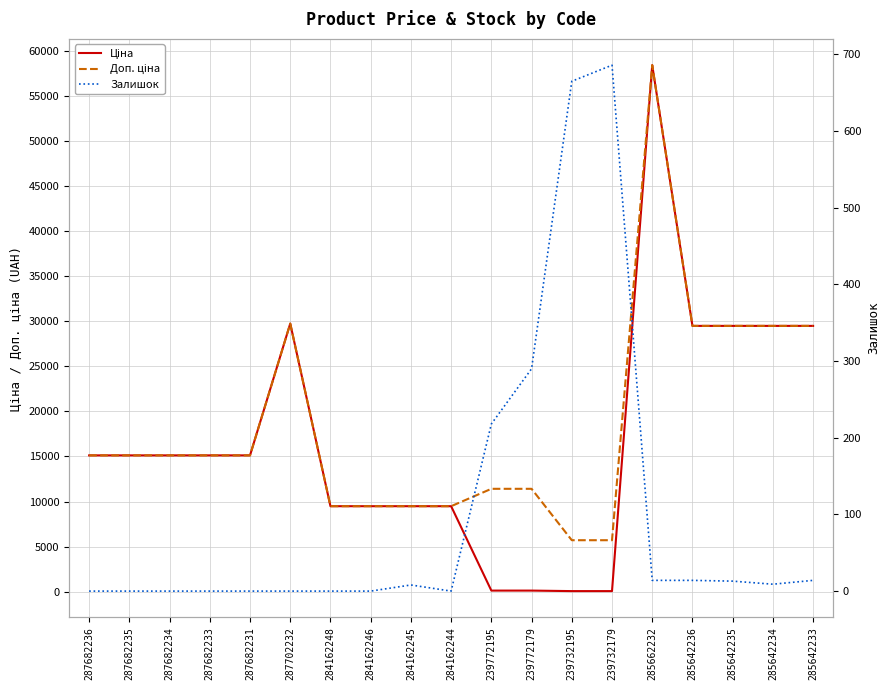

At which category does Залишок reach its first local peak?

284162245